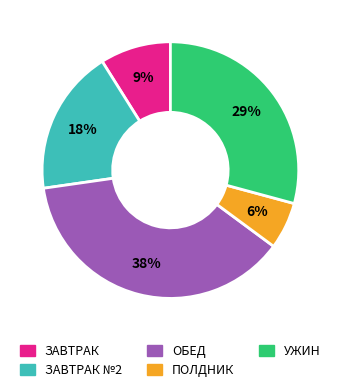

To the nearest percent, what percentage of the pie is ПОЛДНИК?

6%